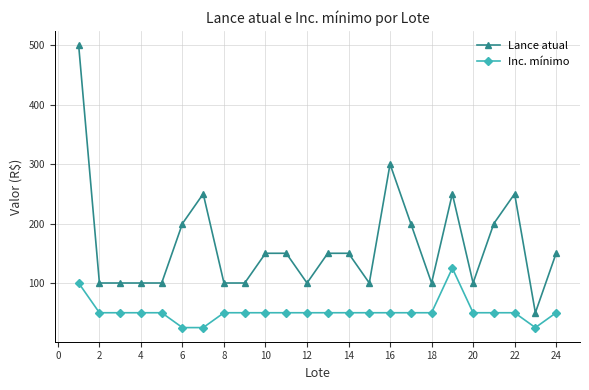

What is the difference between the second highest and second lowest values in the Inc. mínimo series?

75